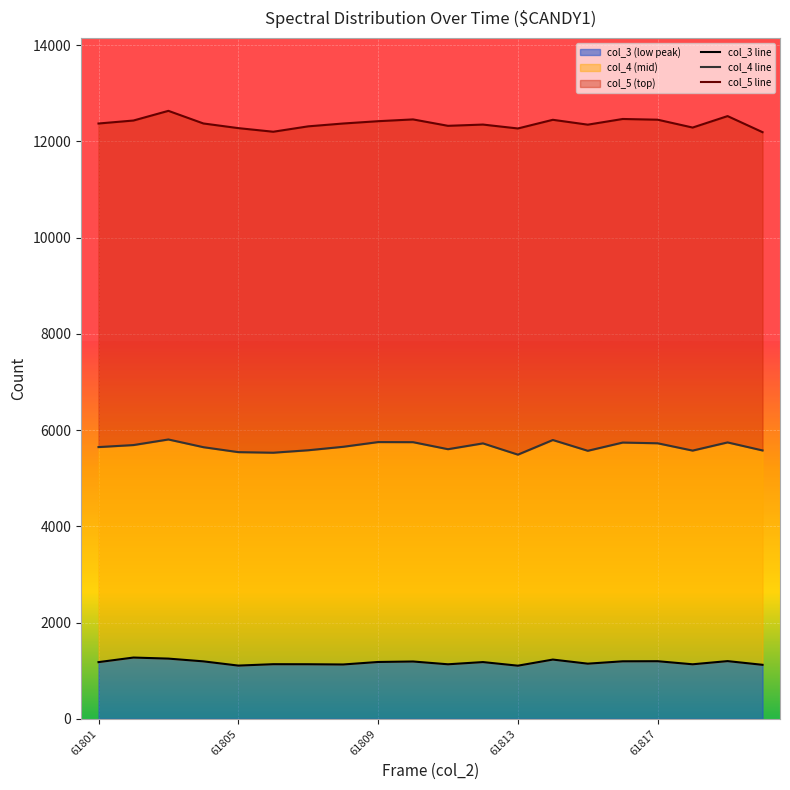

How many interior local valleys does the col_4 line series have?

5